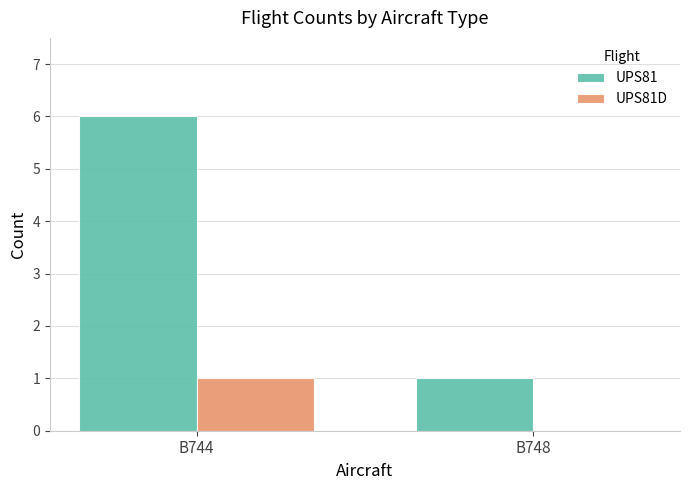

What is the difference between the UPS81D values at B744 and B748?

1